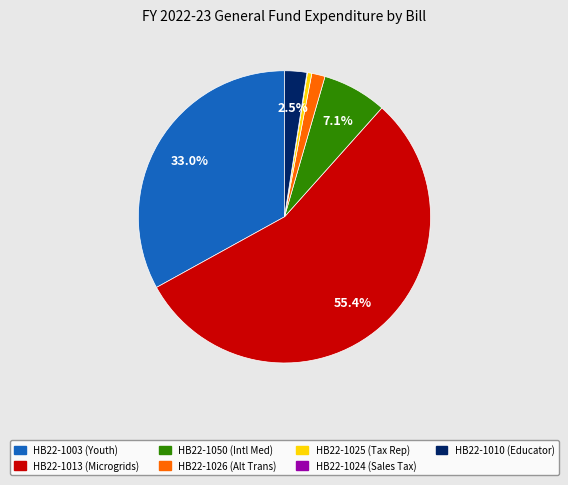

Which slice represents more than half of the pie?

HB22-1013